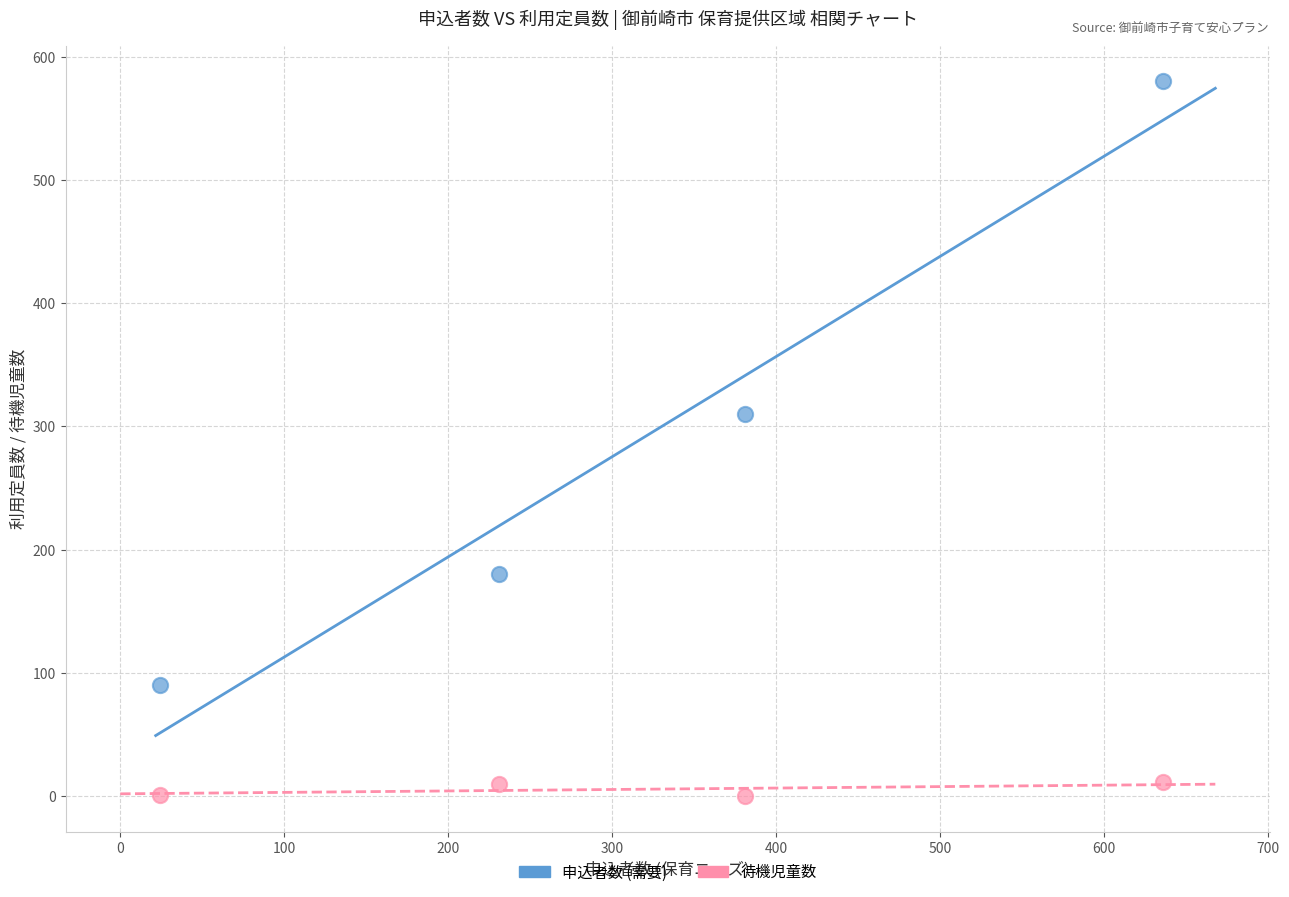

Which series contains the lowest Y value?

待機児童数